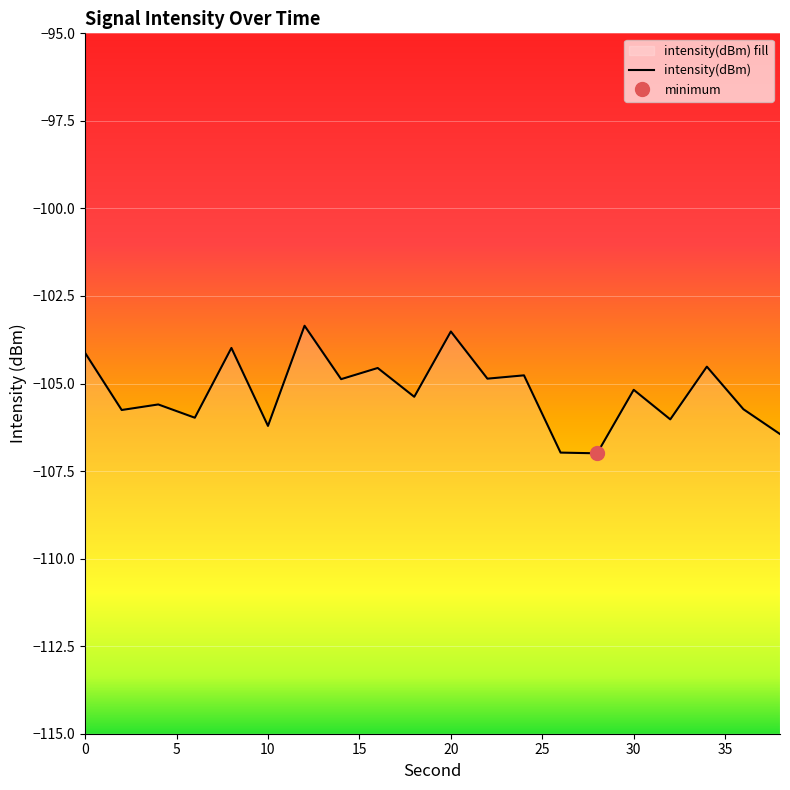

List the labels in order of value, largest first.

12, 20, 8, 0, 34, 16, 24, 22, 14, 30, 18, 4, 36, 2, 6, 32, 10, 38, 26, 28